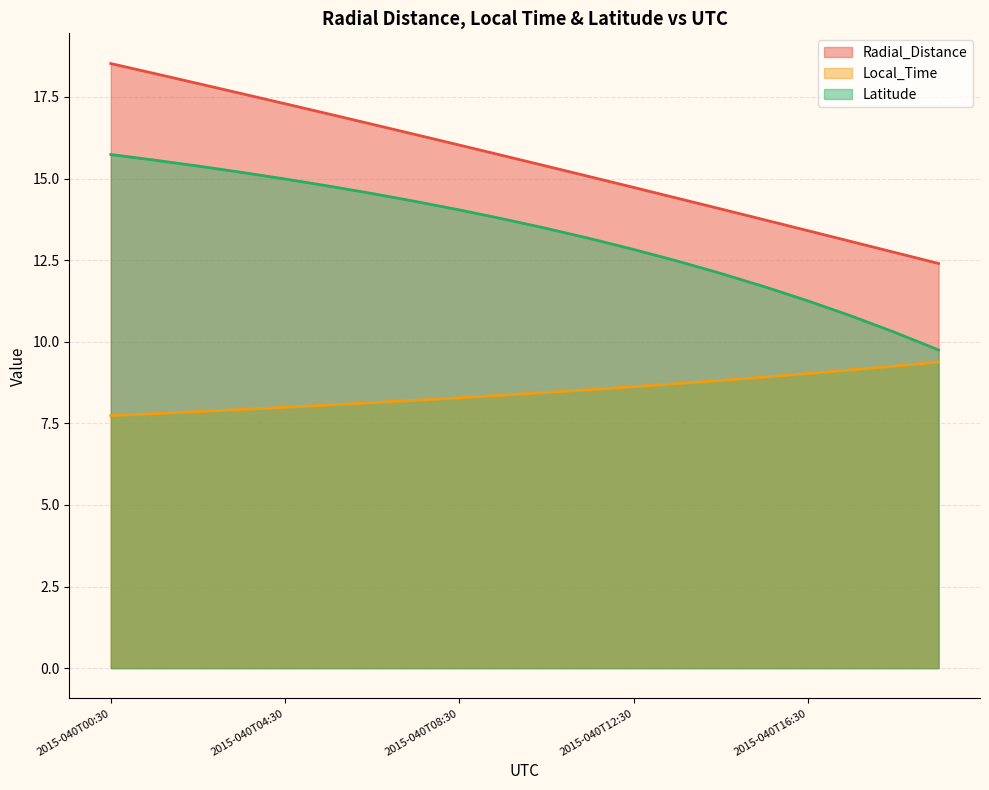

True or false: Latitude has more than 2 interior local peaks.

False